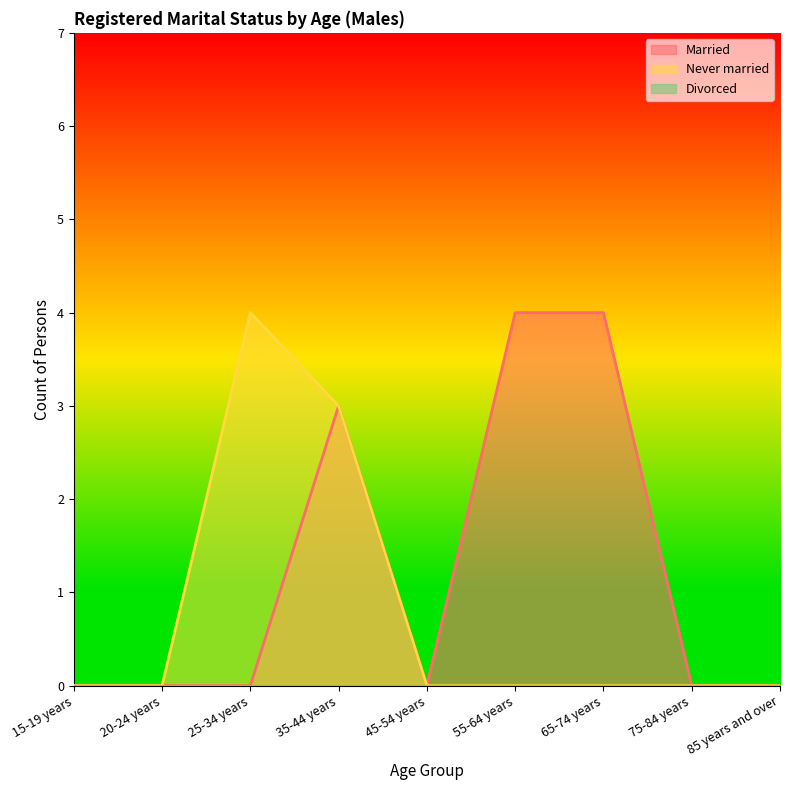

What is the difference between the maximum and minimum values in the Never married series?

4